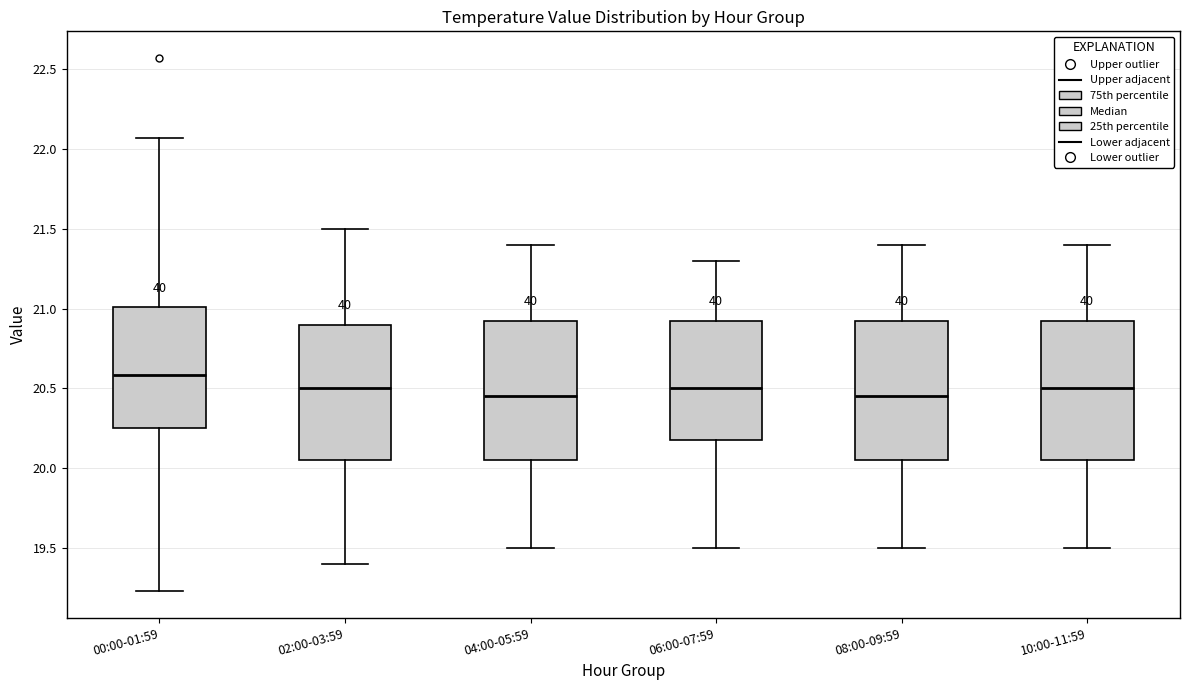

Reading left to right, read every box against the y-axis: the position of its median line, the range the box covers, and the ends of its whiskers. The values are not printed on the chart, so give them approximately, as read against the axis.

00:00-01:59: median 20.60, box 20.25 to 21.00, whiskers 19.25 to 22.05
02:00-03:59: median 20.50, box 20.05 to 20.90, whiskers 19.40 to 21.50
04:00-05:59: median 20.45, box 20.05 to 20.95, whiskers 19.50 to 21.40
06:00-07:59: median 20.50, box 20.20 to 20.95, whiskers 19.50 to 21.30
08:00-09:59: median 20.45, box 20.05 to 20.95, whiskers 19.50 to 21.40
10:00-11:59: median 20.50, box 20.05 to 20.95, whiskers 19.50 to 21.40